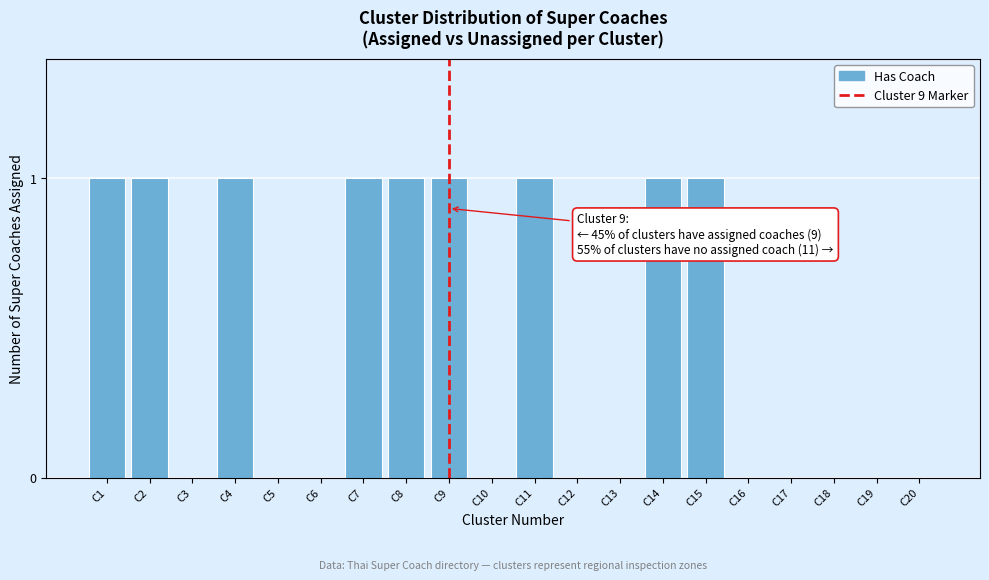

Reading left to right, what are all the values shown in this chart?

C1=1	C2=1	C3=0	C4=1	C5=0	C6=0	C7=1	C8=1	C9=1	C10=0	C11=1	C12=0	C13=0	C14=1	C15=1	C16=0	C17=0	C18=0	C19=0	C20=0